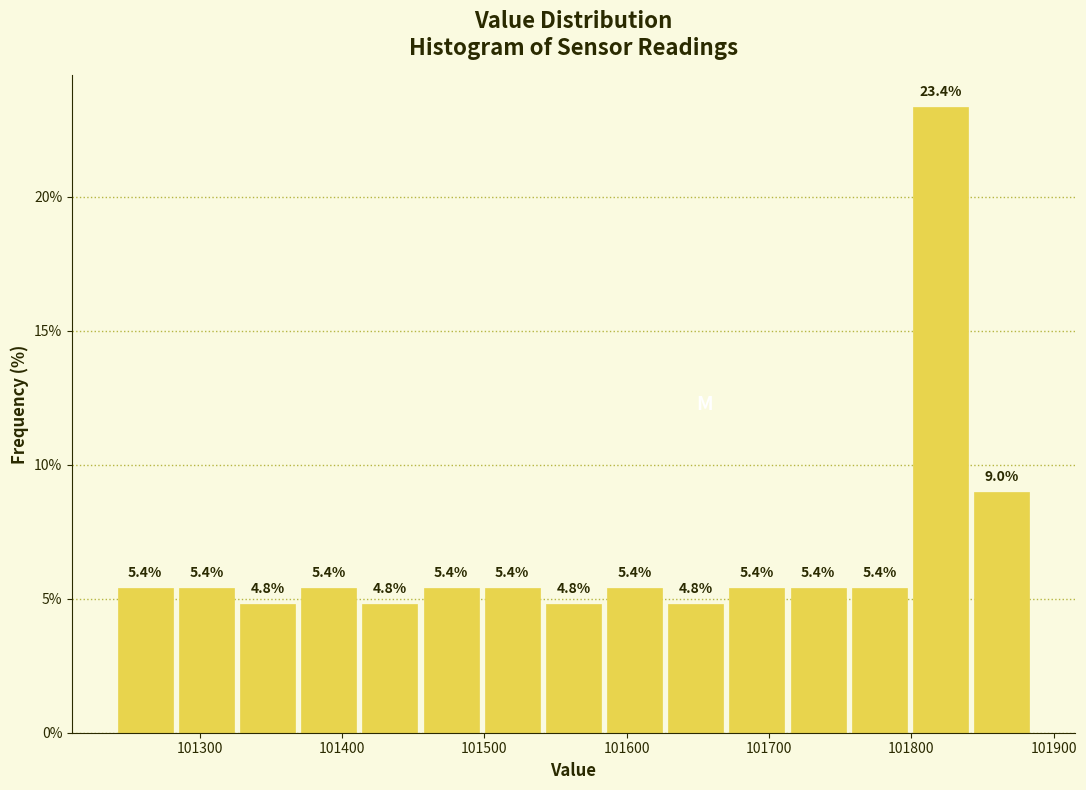

Reading left to right, list every bar in this chart as the range it spans on the x-axis followed by its height. The bar edges are not printed on the chart, so give them approximately, as read against the axis.

101240 to 101283: 5.4
101283 to 101326: 5.4
101326 to 101369: 4.8
101369 to 101412: 5.4
101412 to 101455: 4.8
101455 to 101498: 5.4
101498 to 101541: 5.4
101541 to 101584: 4.8
101584 to 101627: 5.4
101627 to 101670: 4.8
101670 to 101713: 5.4
101713 to 101756: 5.4
101756 to 101799: 5.4
101799 to 101842: 23.4
101842 to 101885: 9.0